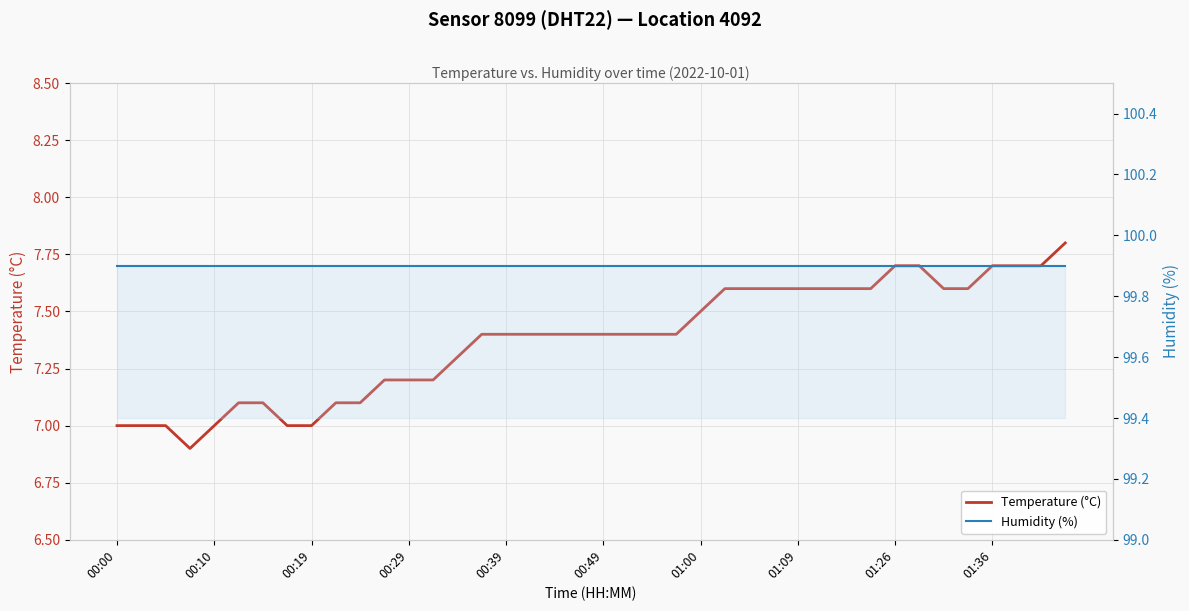

Does the chart display data point markers on the line(s)?

No